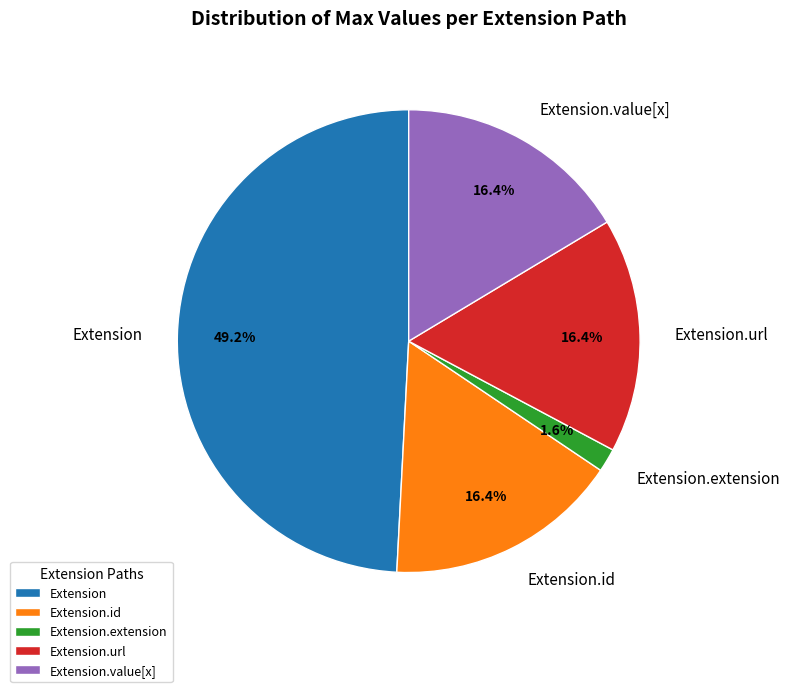

Is Extension.url the majority of the pie?

No